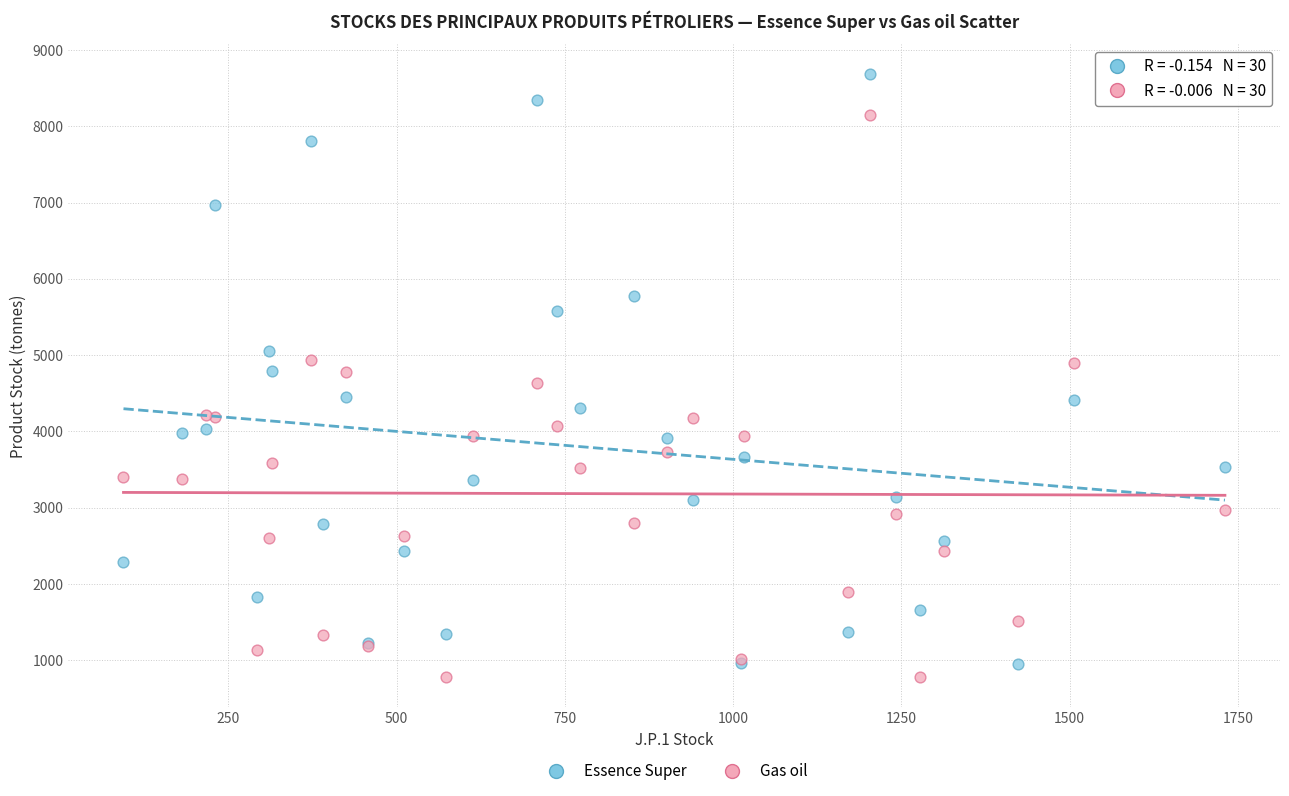

What are all the series names shown in the legend?

Essence Super, Gas oil